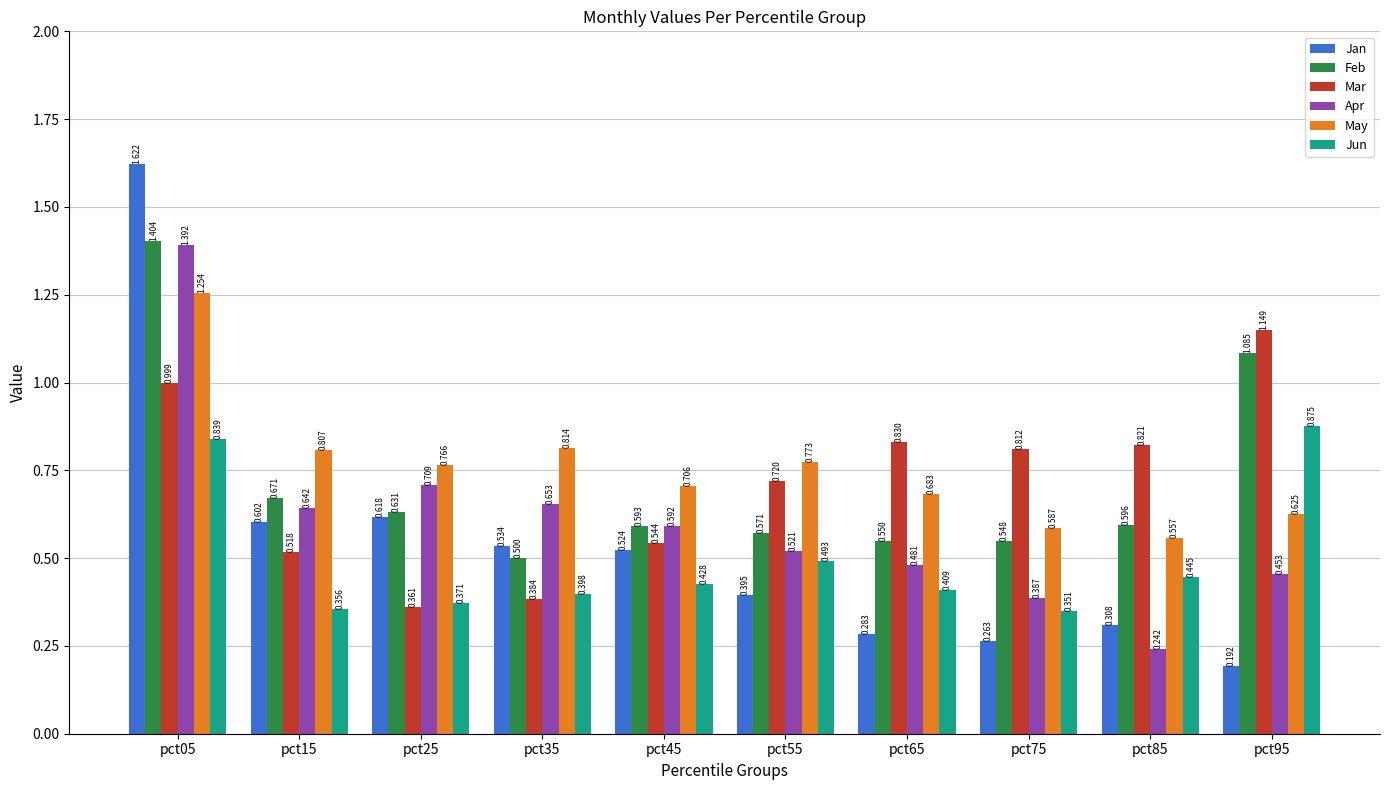

Is the value of May at pct75 greater than the value of Jun at pct35?

Yes